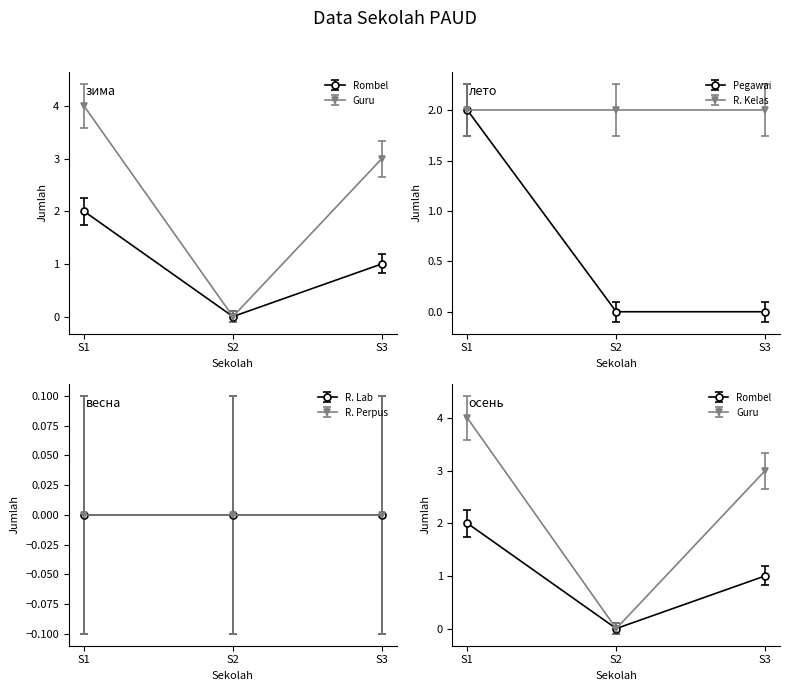

How many Guru values are between 0 and 4?

3